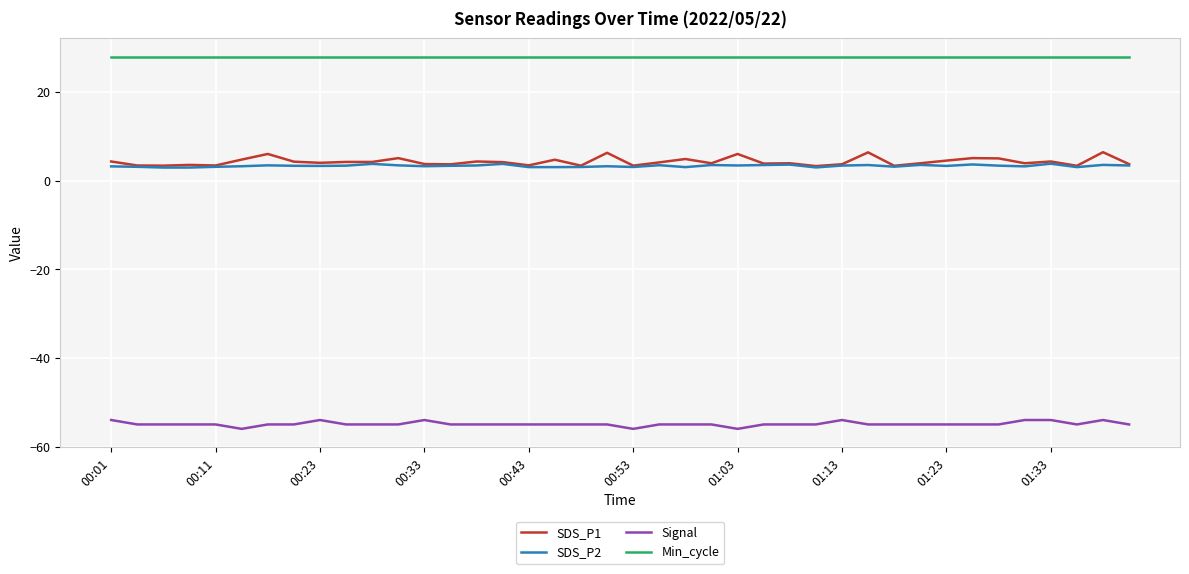

Which series has the widest spread of values?

SDS_P1